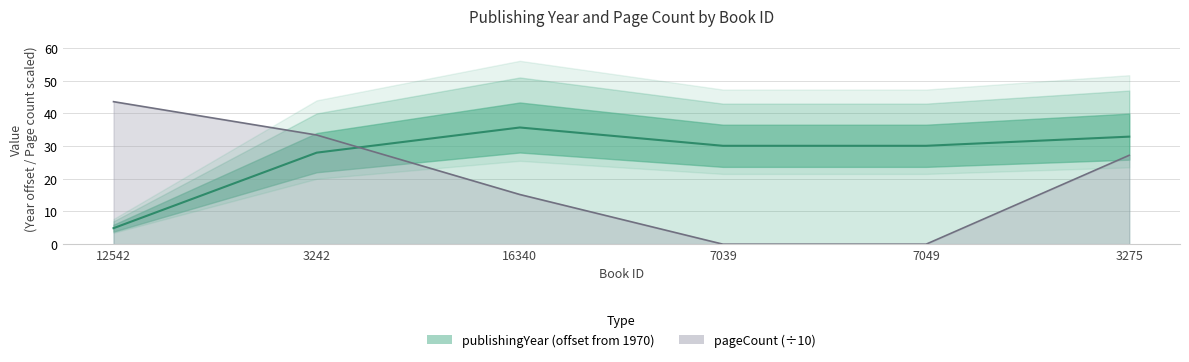

What is the sum of all publishingYear (offset from 1970) values?

161.7